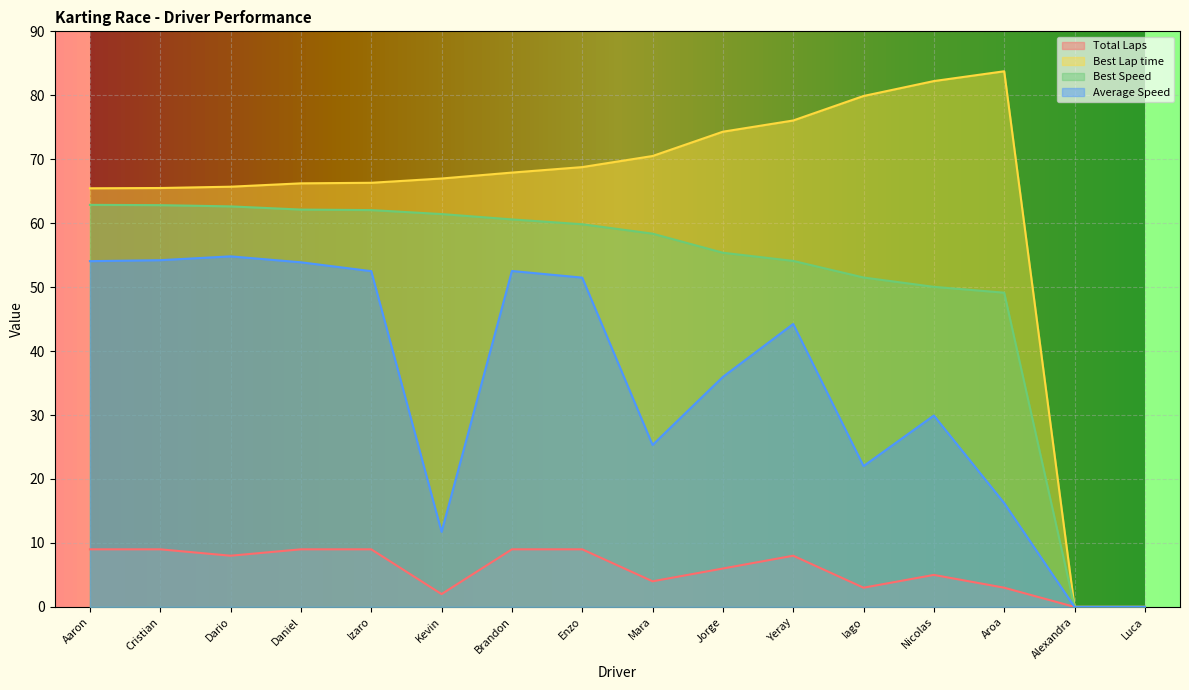

What are all the series names shown in the legend?

Total Laps, Best Lap time, Best Speed, Average Speed